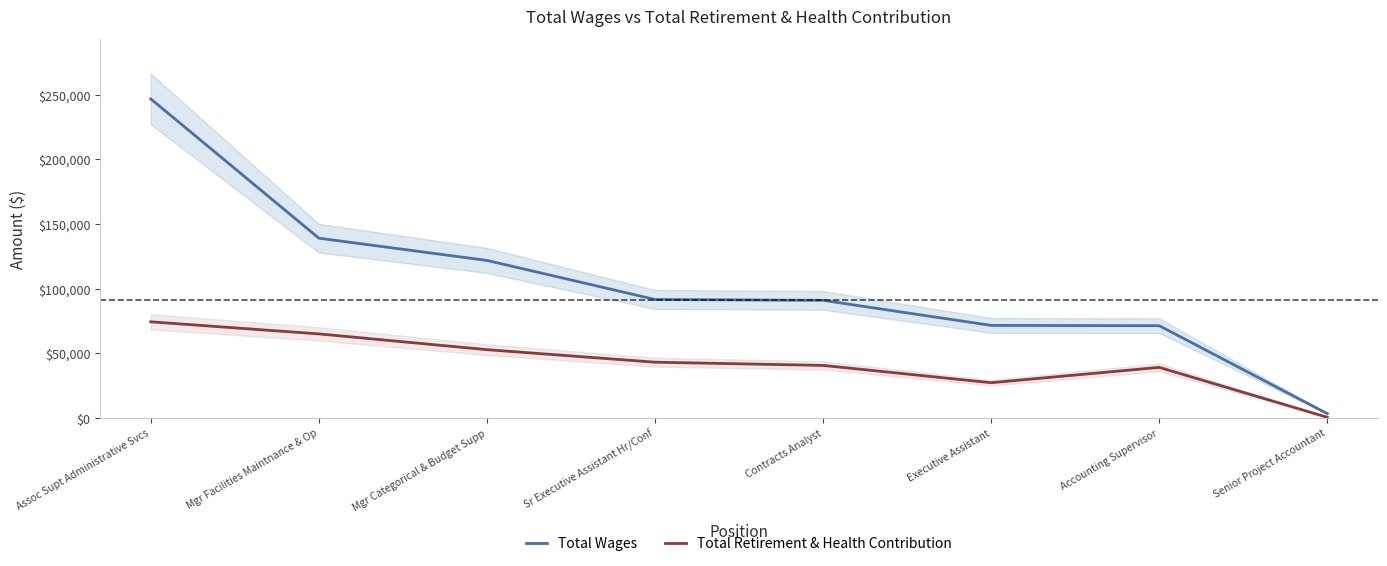

What is the label of the 8th point from the left?

Senior Project Accountant